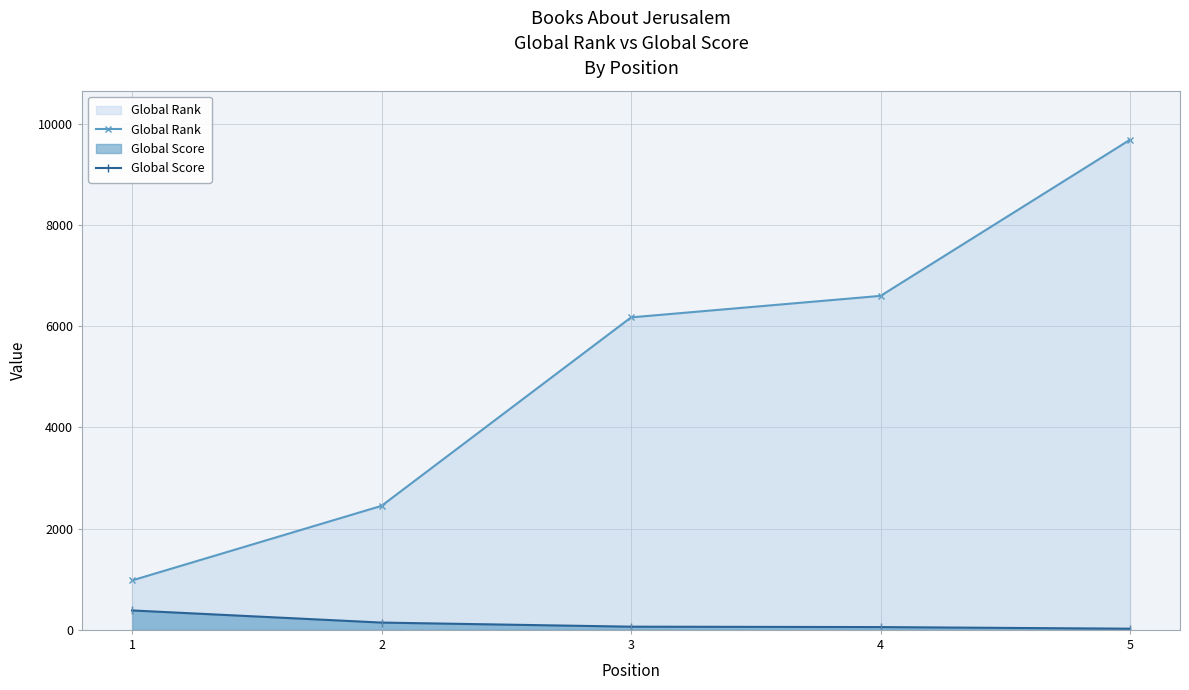

What are all the series names shown in the legend?

Global Rank, Global Score